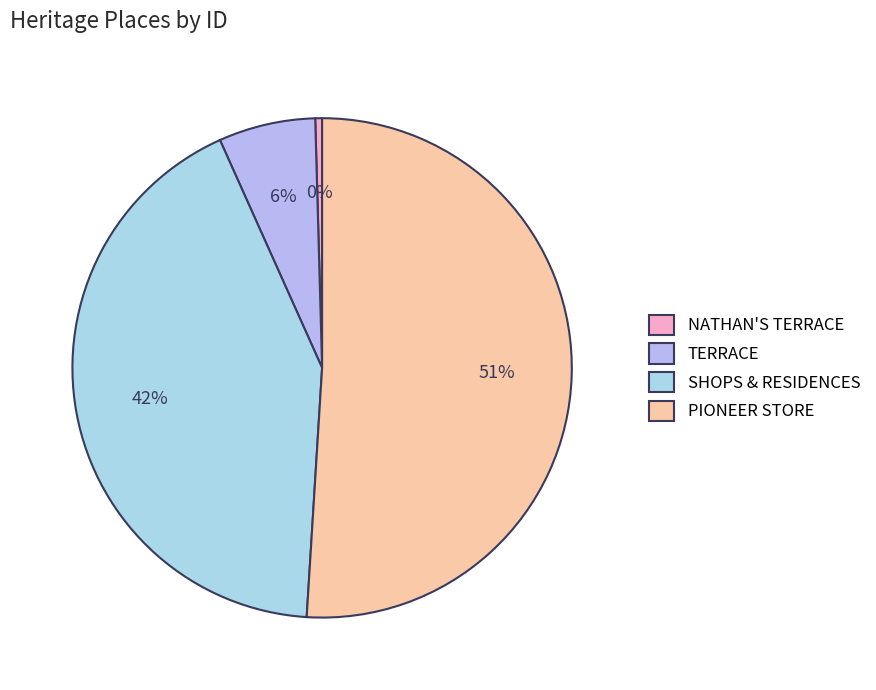

Between SHOPS & RESIDENCES and PIONEER STORE, which is larger?

PIONEER STORE